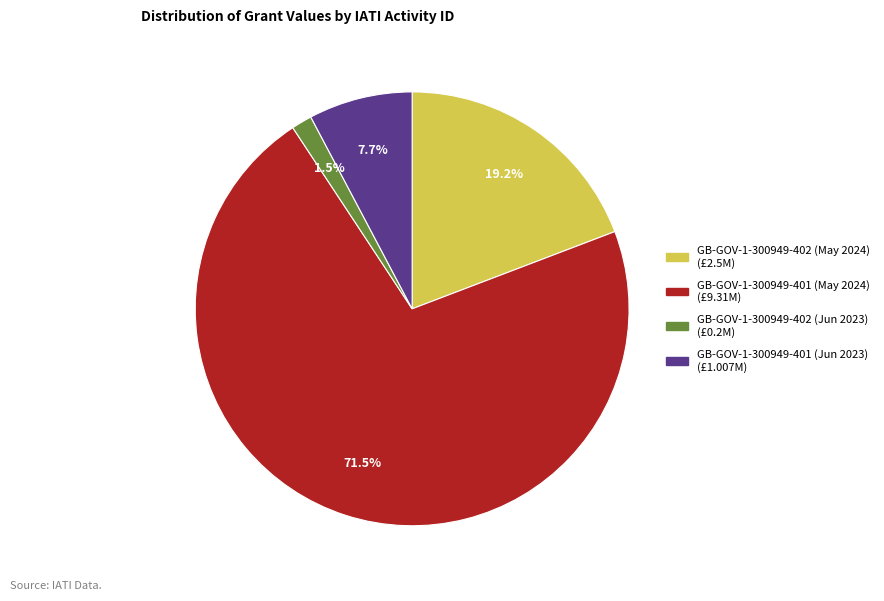

Rank the categories by value from highest to lowest.

GB-GOV-1-300949-401 (May 2024), GB-GOV-1-300949-402 (May 2024), GB-GOV-1-300949-401 (Jun 2023), GB-GOV-1-300949-402 (Jun 2023)